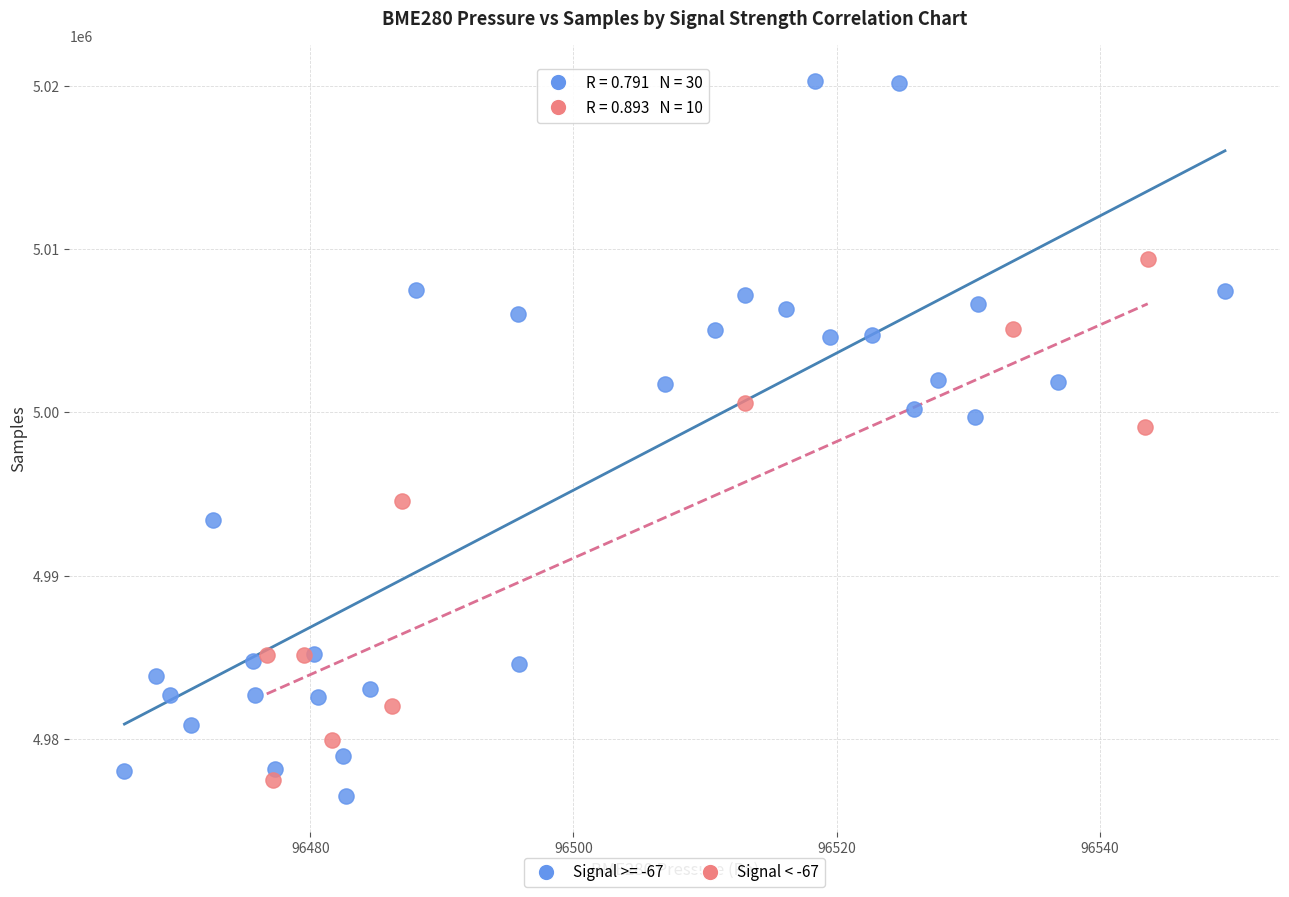

Which series has the largest Y range (max minus min)?

Signal >= -67